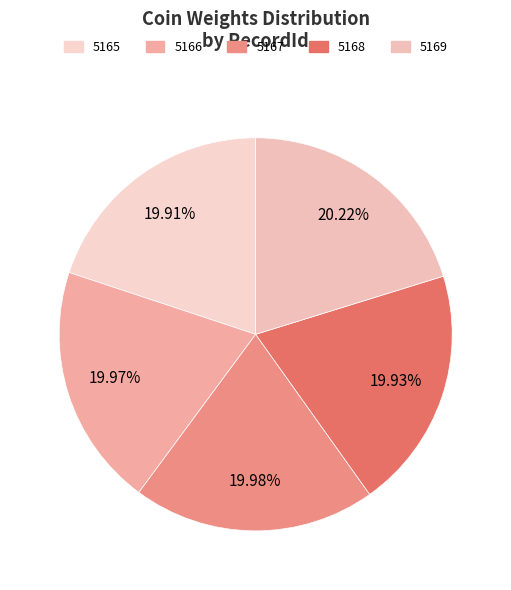

How many slices are in this pie chart?

5